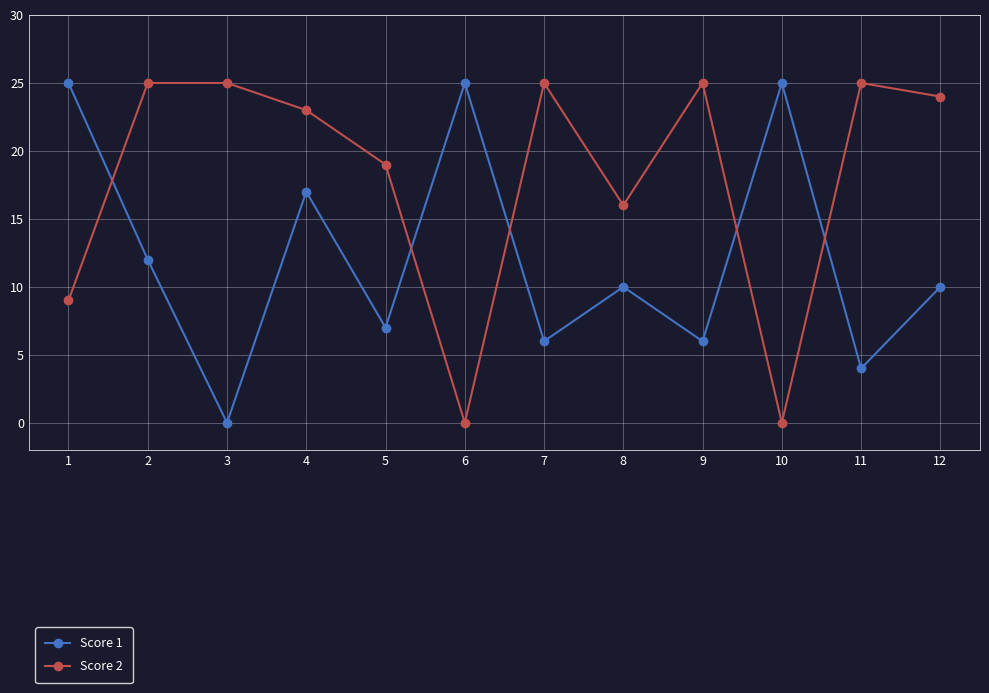

Which series has the largest total across all categories?

Score 2